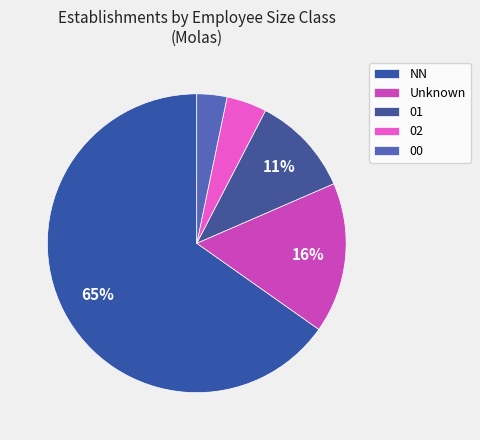

Count the number of slices in the pie.

5